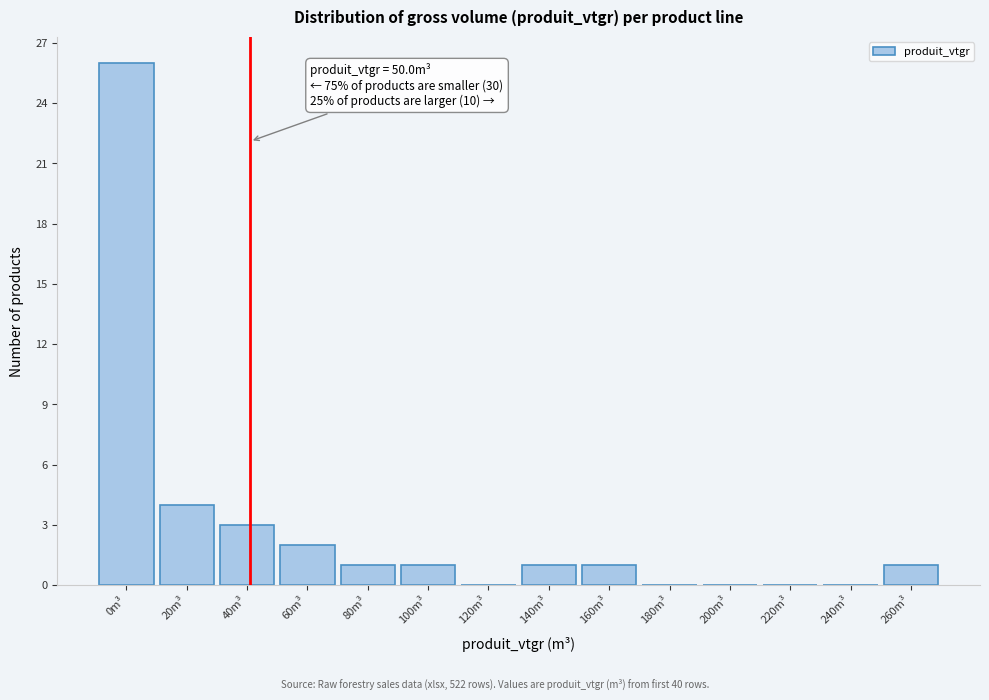

Reading left to right, list all the values displayed in this chart.

0m³=26	20m³=4	40m³=3	60m³=2	80m³=1	100m³=1	120m³=0	140m³=1	160m³=1	180m³=0	200m³=0	220m³=0	240m³=0	260m³=1